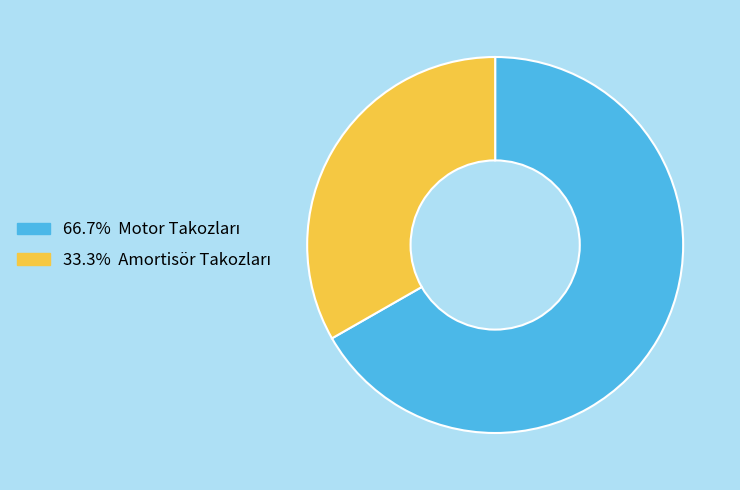

Does any single category account for the majority?

Yes